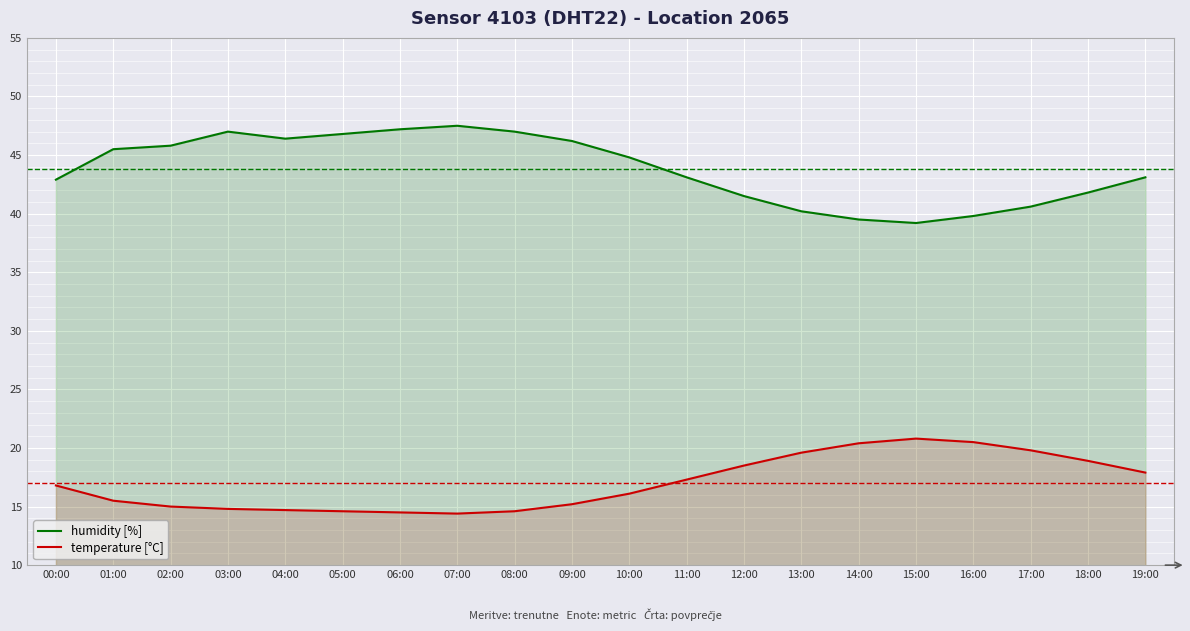

Reading left to right, what are all the values shown in this chart?

humidity [%]: 42.9	45.5	45.8	47.0	46.4	46.8	47.2	47.5	47.0	46.2	44.8	43.1	41.5	40.2	39.5	39.2	39.8	40.6	41.8	43.1
temperature [°C]: 16.8	15.5	15.0	14.8	14.7	14.6	14.5	14.4	14.6	15.2	16.1	17.3	18.5	19.6	20.4	20.8	20.5	19.8	18.9	17.9